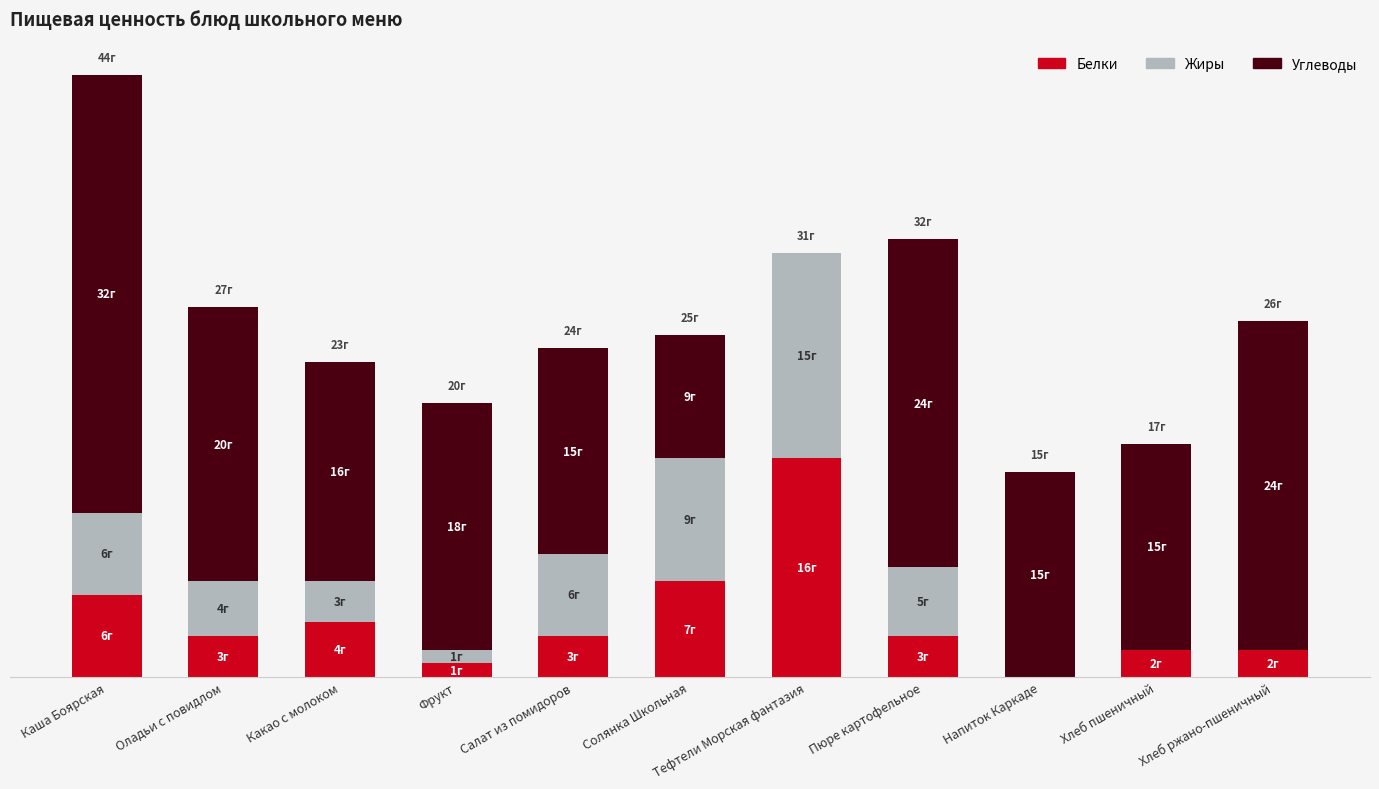

At which label does Белки first exceed 3?

Каша Боярская